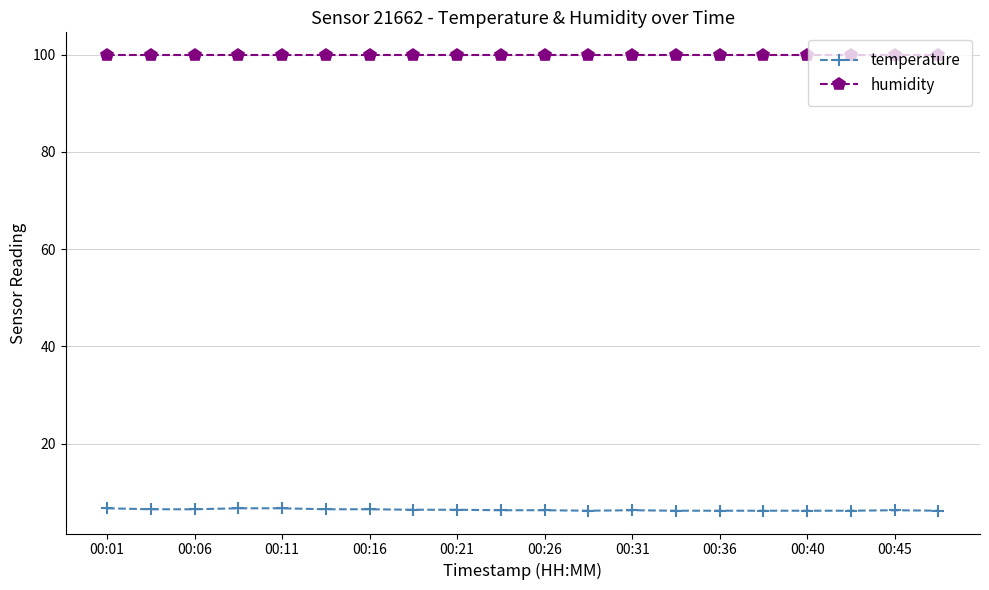

Which series has the largest range (max minus min)?

temperature